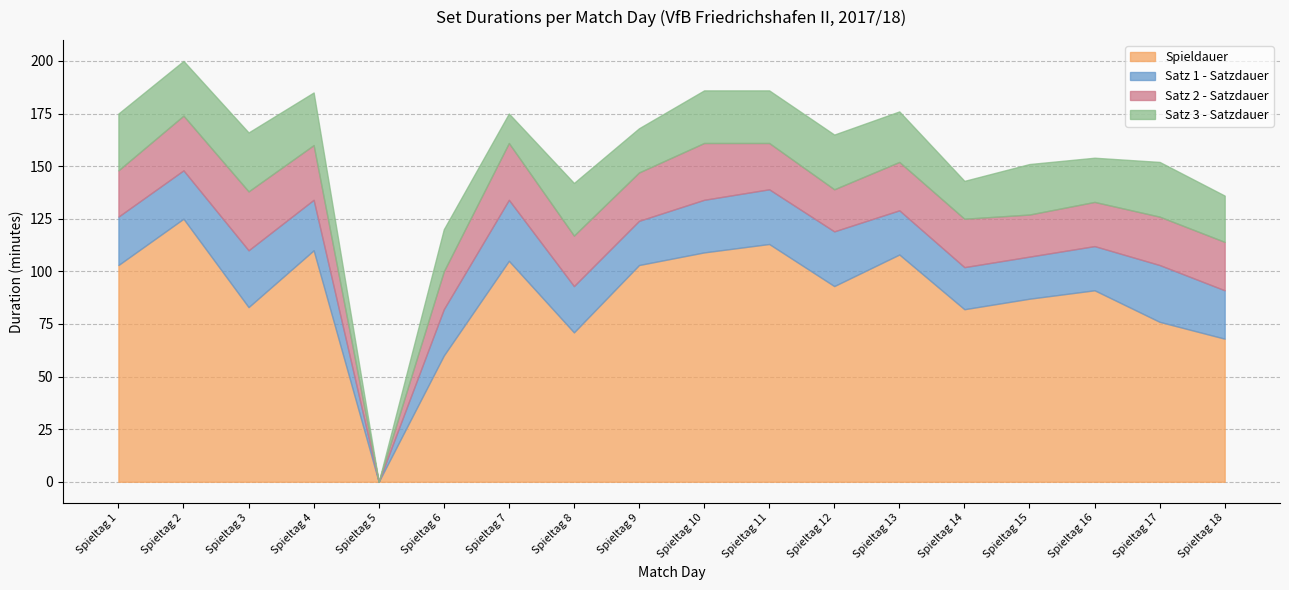

What is the value of the Satz 3 - Satzdauer point at the 6th from the left?

20